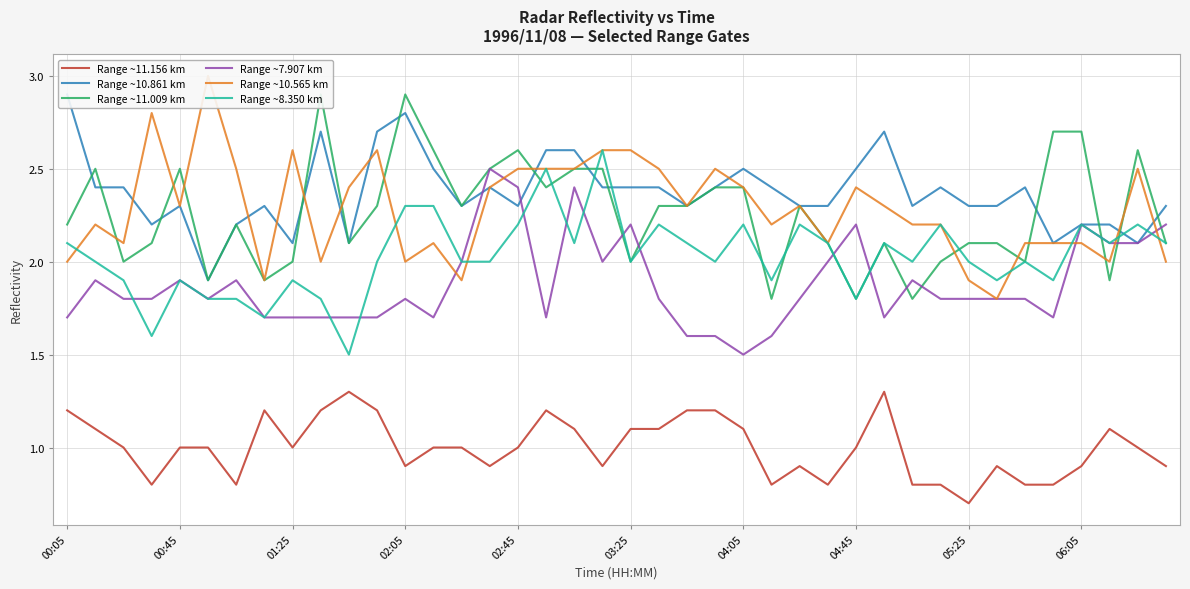

How many data points in Range ~8.350 km are less than 2?

13